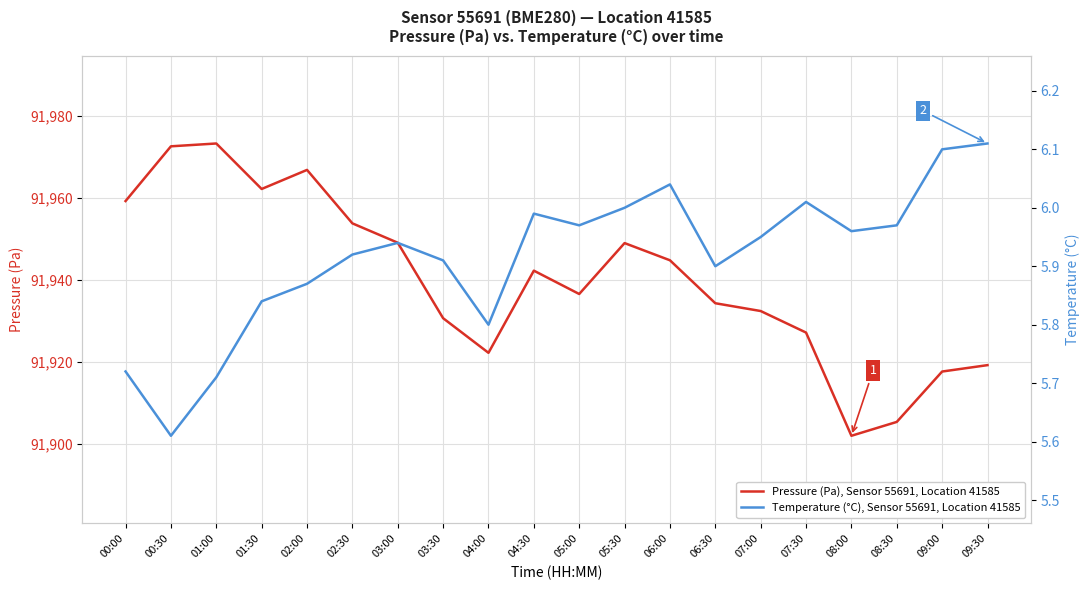

What is the sum of all Temperature (°C), Sensor 55691, Location 41585 values?

118.3